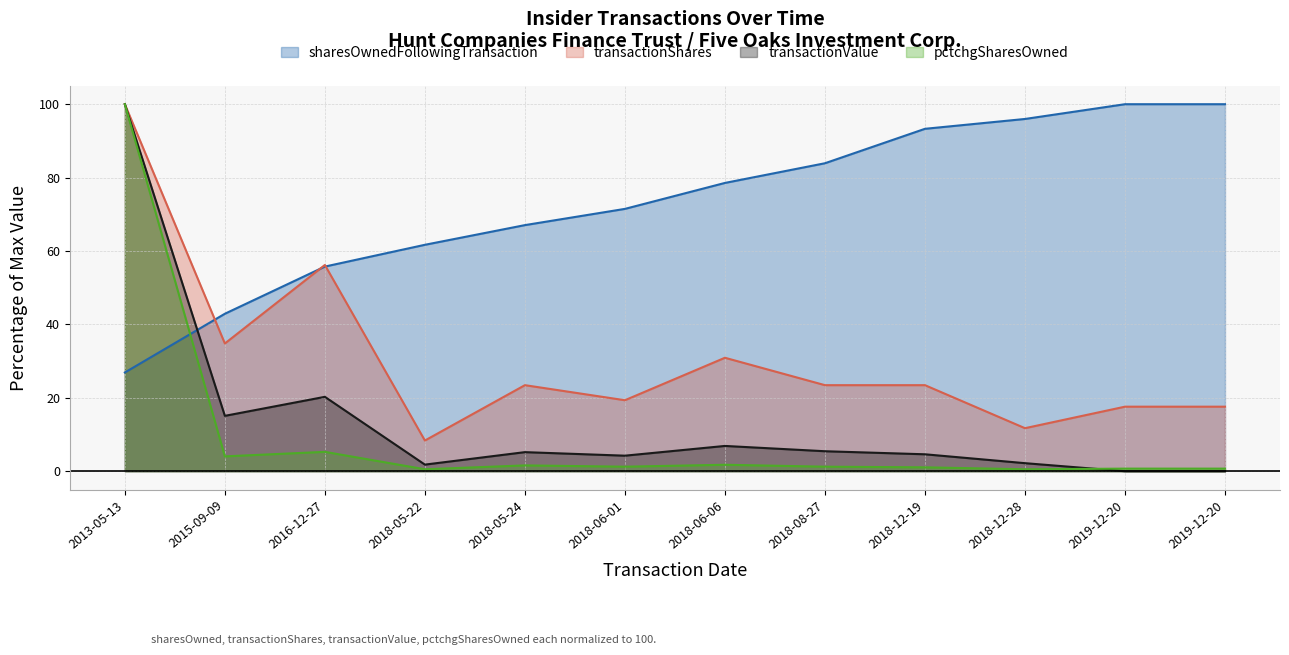

At how many categories does at least one series exceed 14?

12